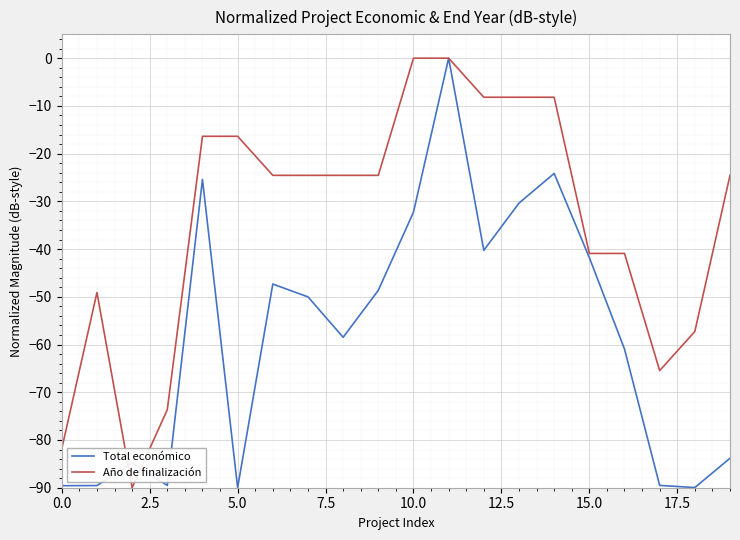

What is the smallest value displayed?

-90.0